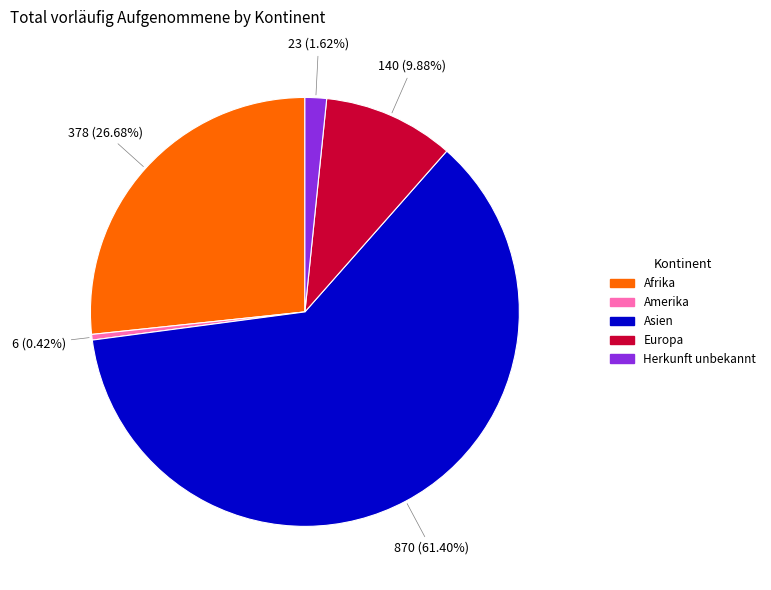

To the nearest percent, what portion does Asien represent?

61%